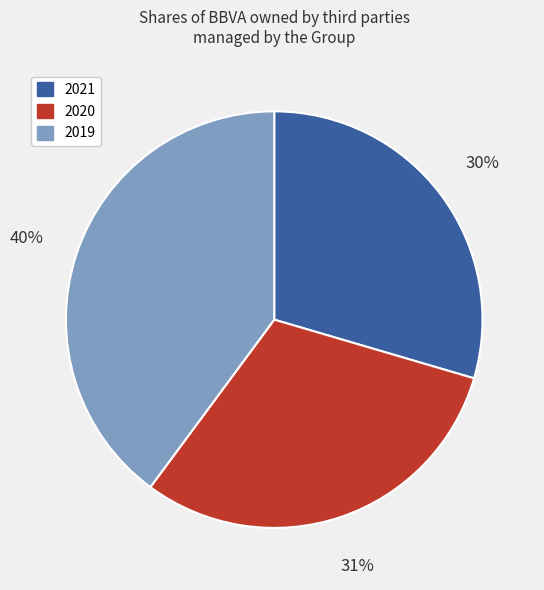

To the nearest percent, what percentage of the pie is 2021?

30%